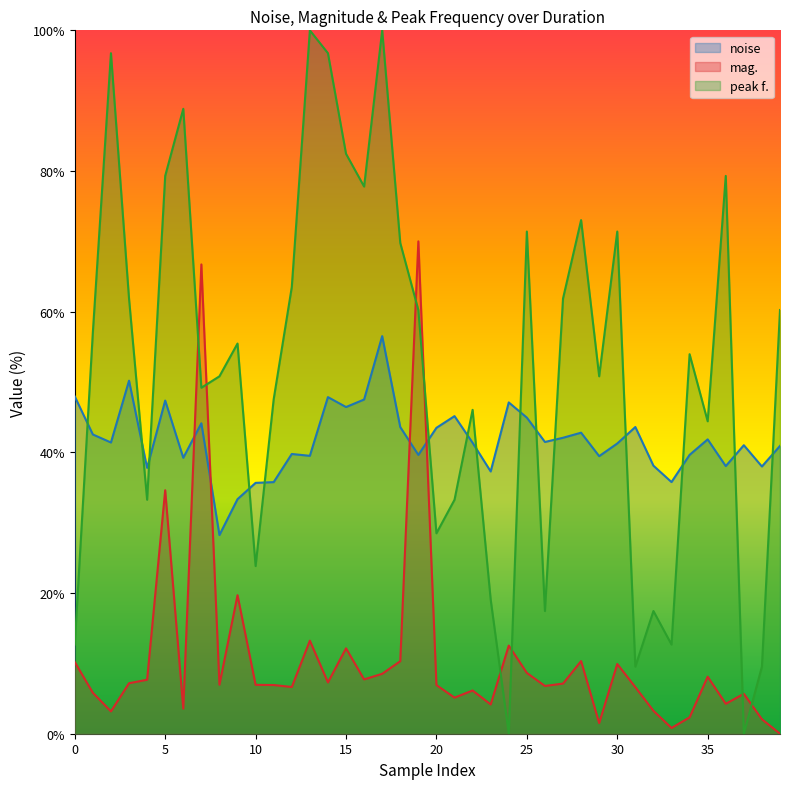

Is it true that peak f. equals 0.0 at 37?

True